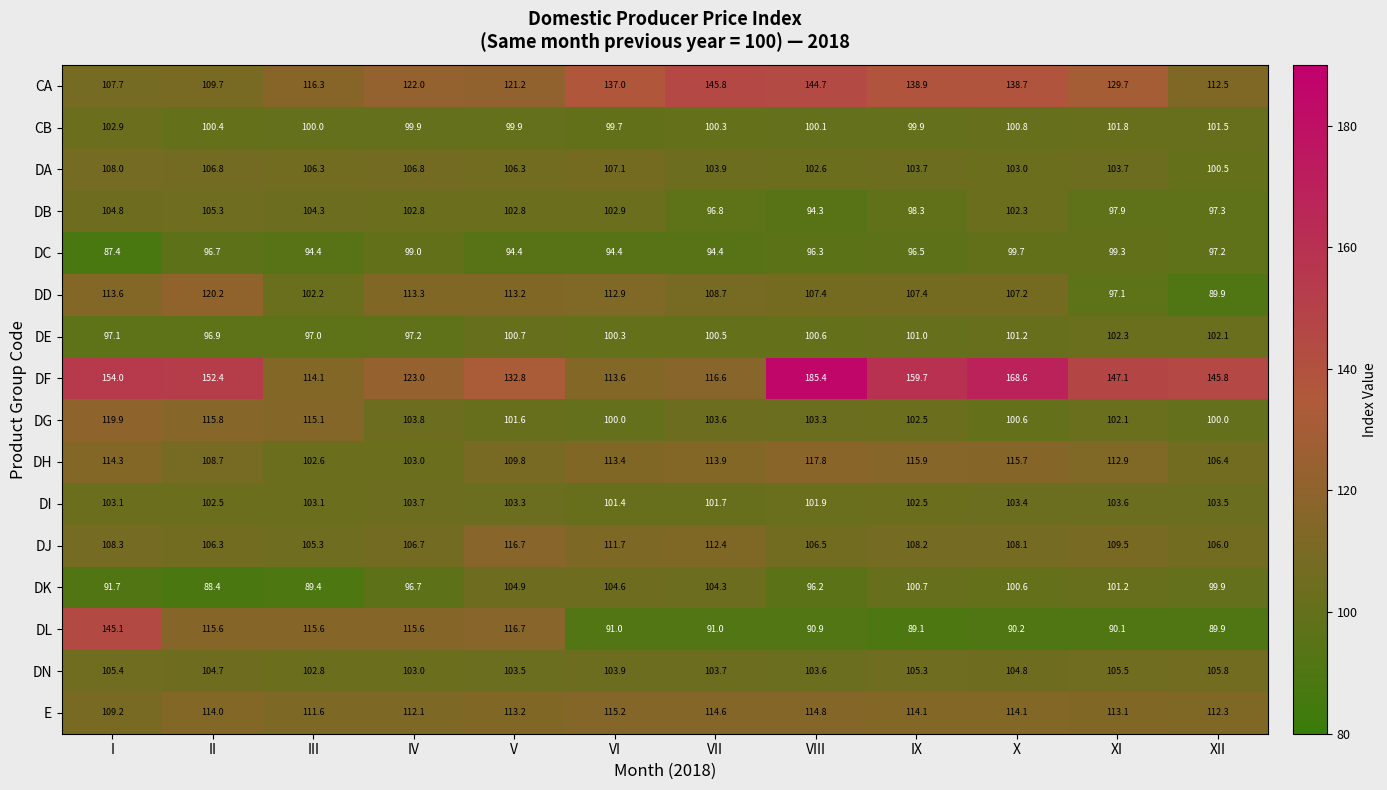

Which series has the largest range (max minus min)?

DF